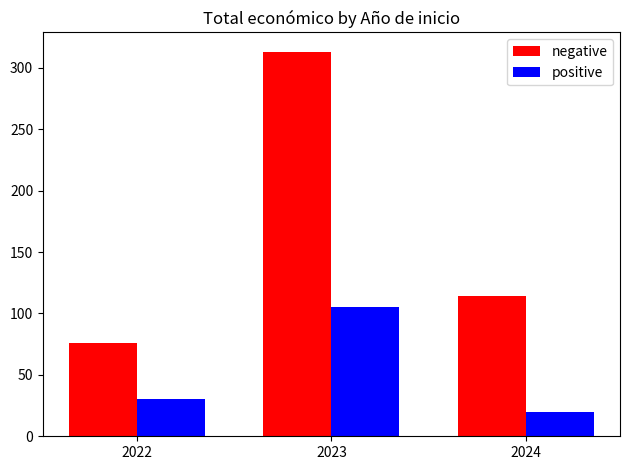

What is the value of the positive bar at the 3rd from the left?

20.0